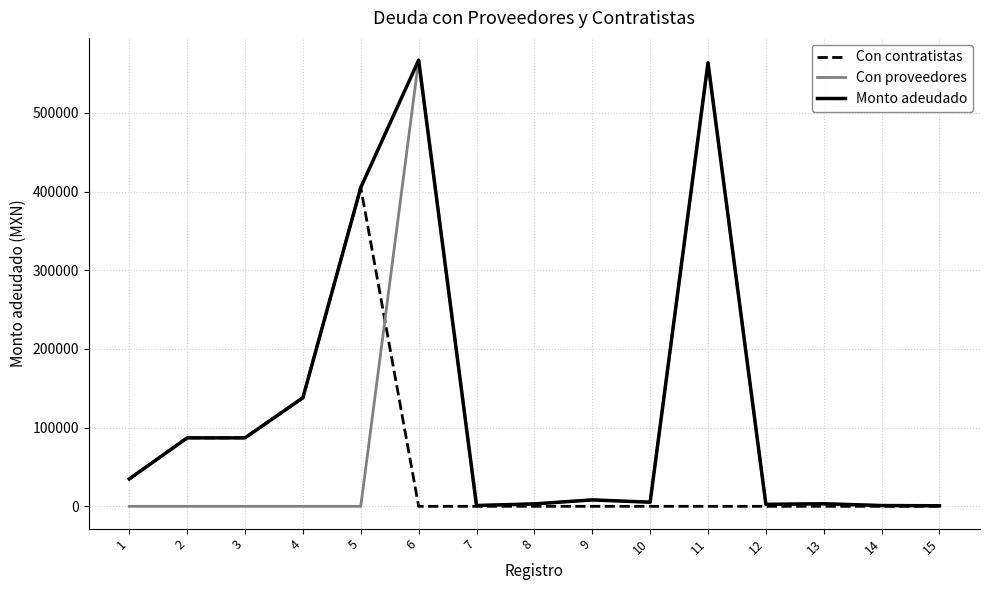

What is the difference between the maximum and minimum values in the Con proveedores series?

567028.2